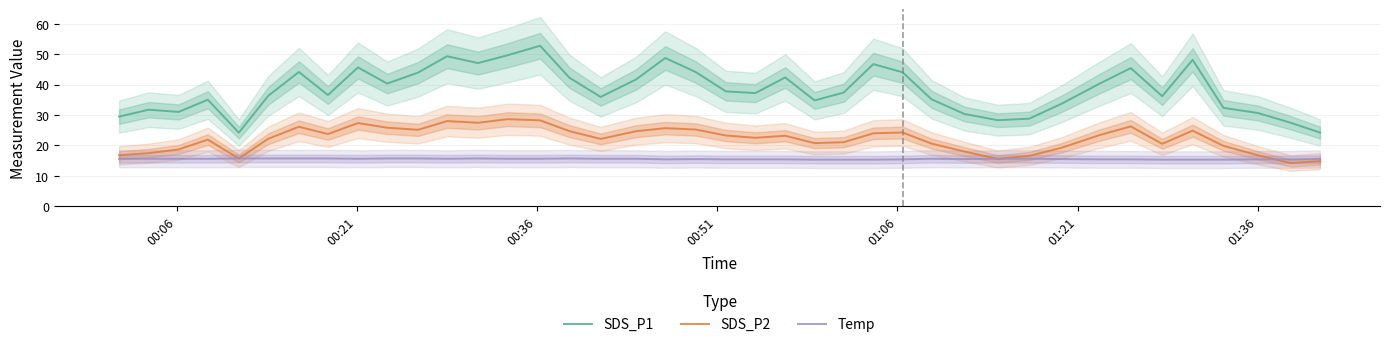

True or false: SDS_P1 and SDS_P2 intersect in this chart.

False